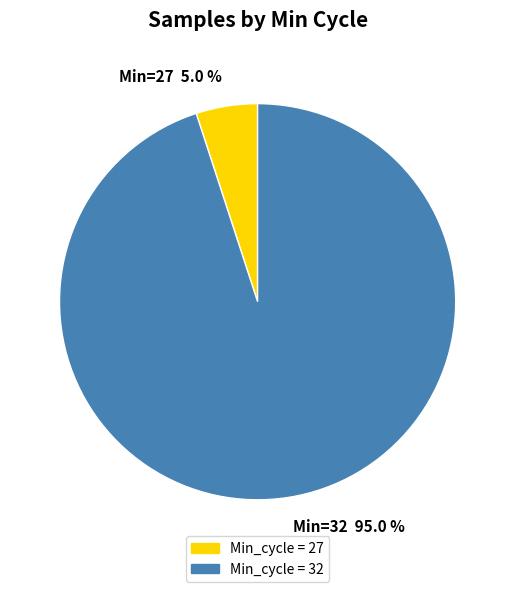

How many segments does this pie chart have?

2